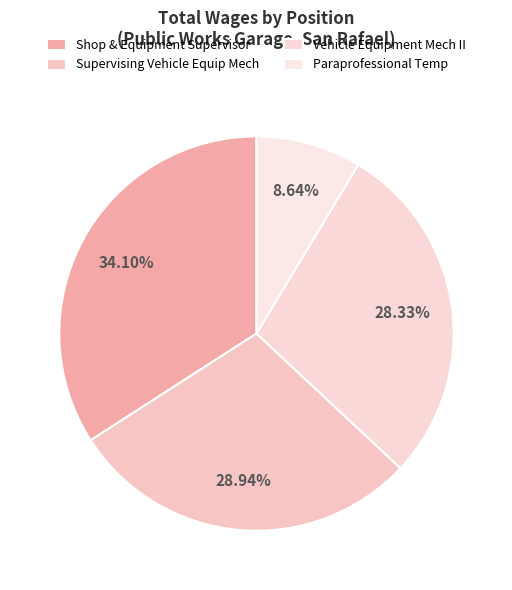

Count the number of slices in the pie.

4